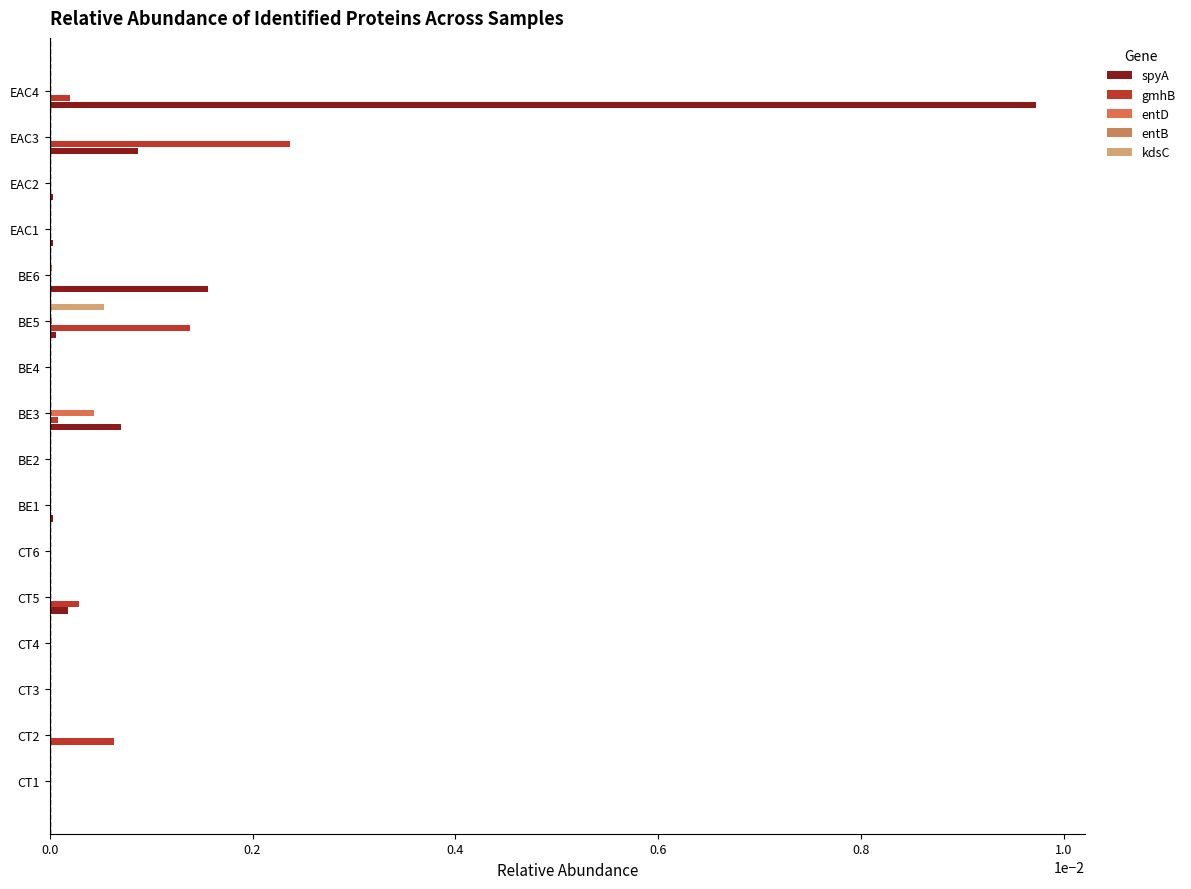

At which category is the sum across all series the highest?

EAC4